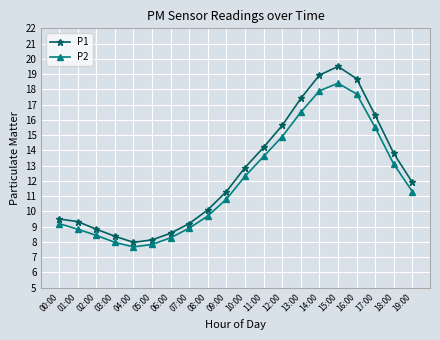

True or false: P2 and P1 cross at least once.

False